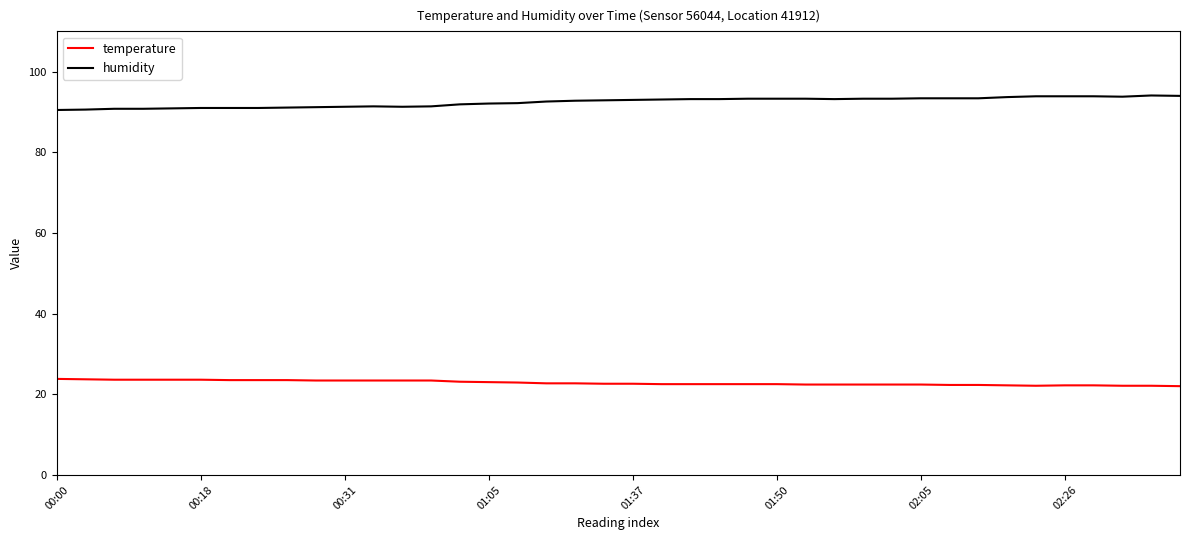

True or false: temperature and humidity intersect in this chart.

False